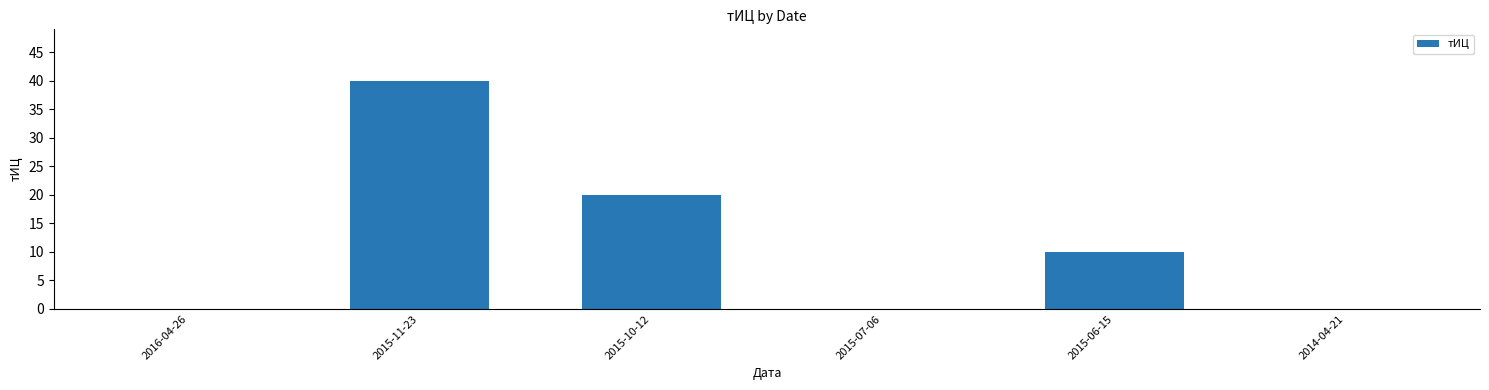

Where is the data nearest to the value 20?

2015-10-12